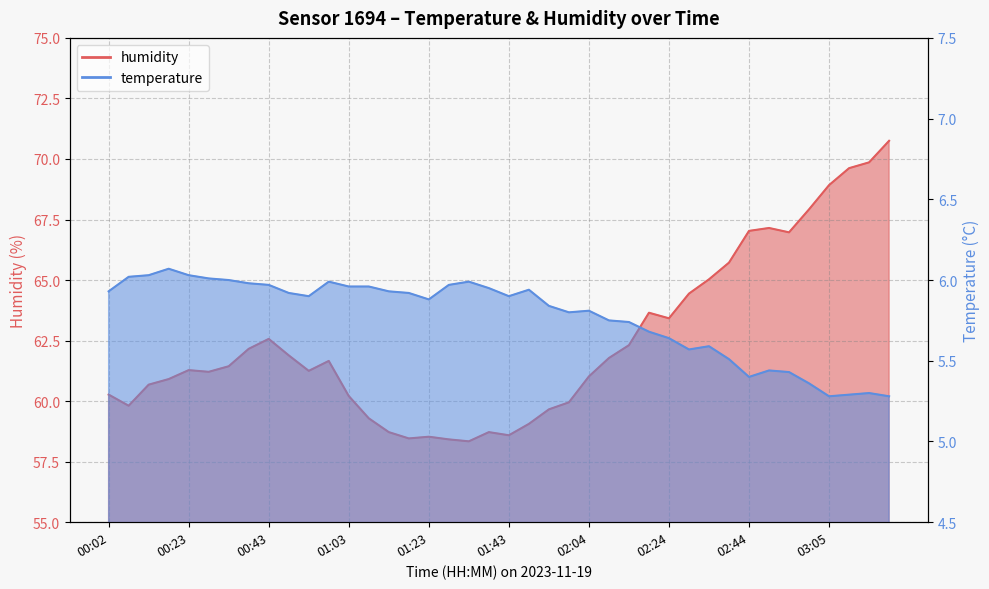

At which category is the sum across all series the highest?

03:20